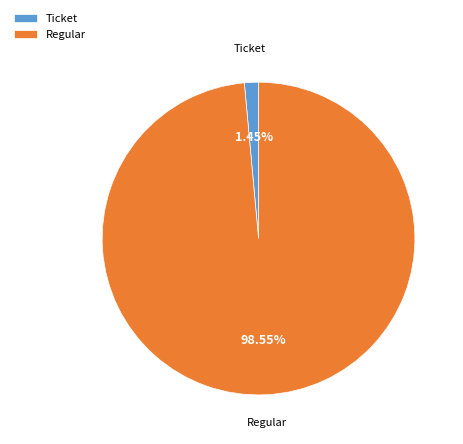

Count the number of slices in the pie.

2